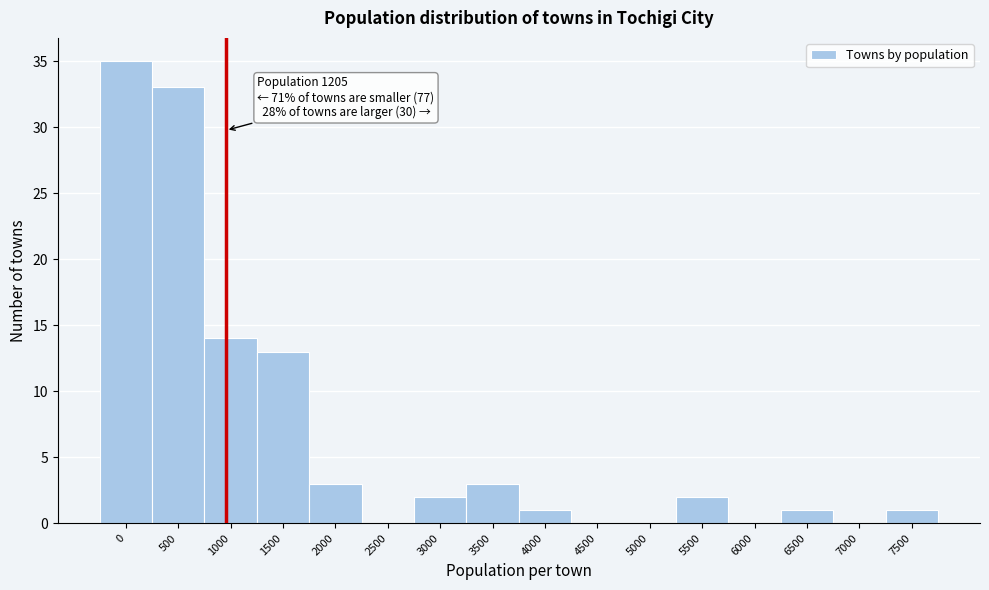

Reading right to left, what are all the values shown in this chart?

7500=1	7000=0	6500=1	6000=0	5500=2	5000=0	4500=0	4000=1	3500=3	3000=2	2500=0	2000=3	1500=13	1000=14	500=33	0=35